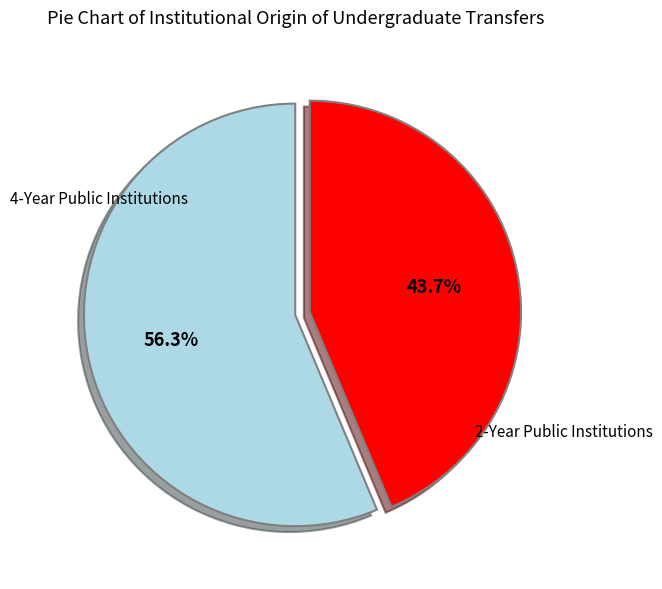

To the nearest percent, what is the difference between the largest and smallest slice percentages?

13%